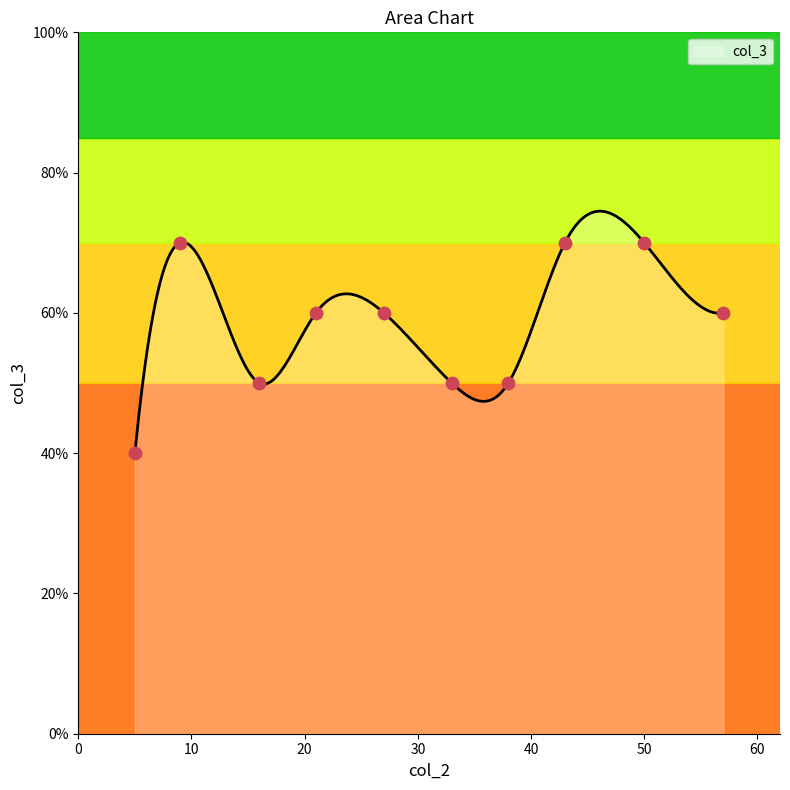

Between 16 and 43, which is larger?

43